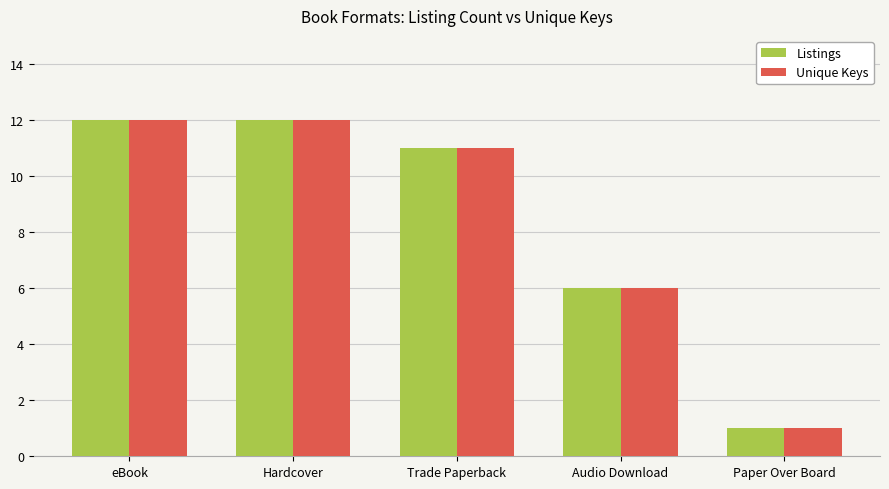

True or false: Unique Keys has a value of 19 at eBook.

False